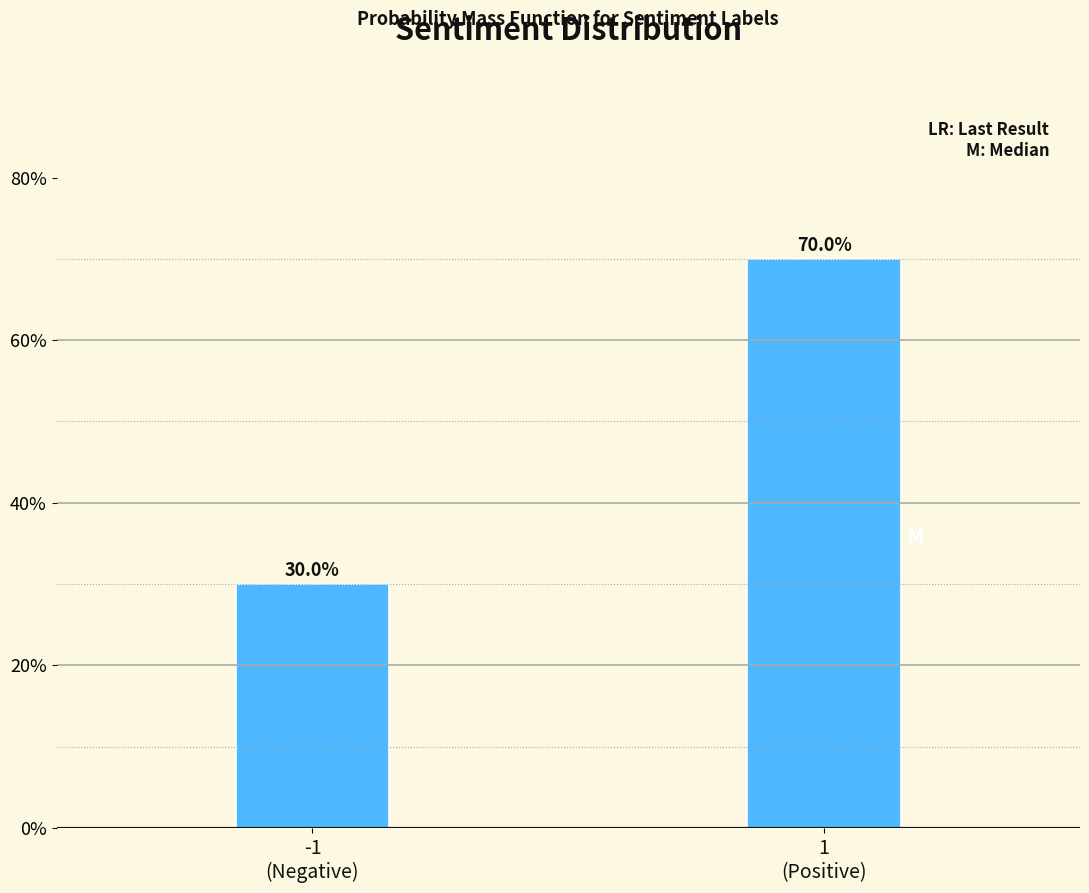

Reading left to right, list all the values displayed in this chart.

30	70